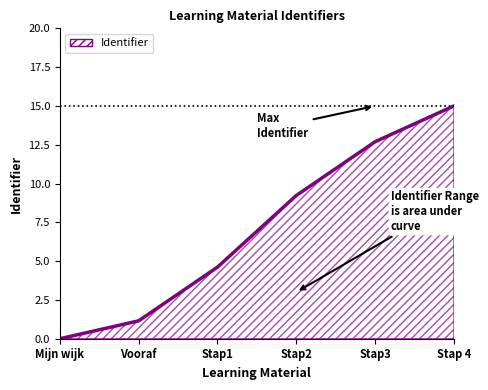

Rank the categories by value from highest to lowest.

Stap 4, Stap3, Stap2, Stap1, Vooraf, Mijn wijk